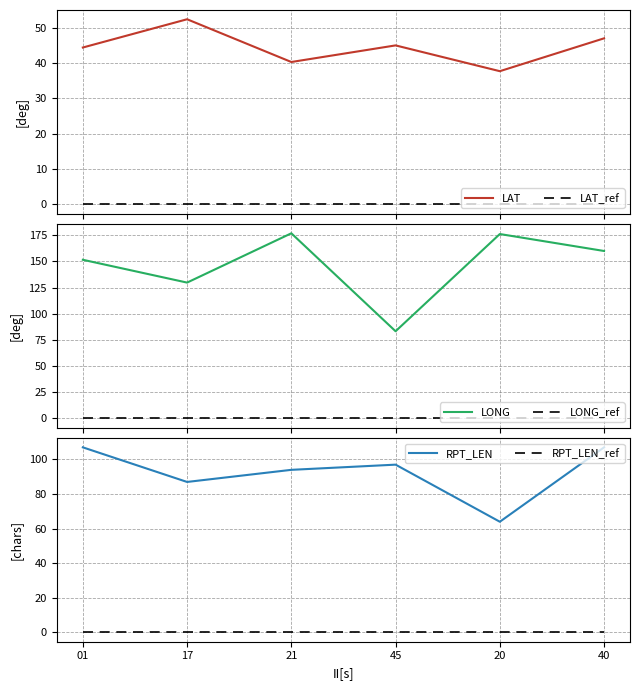

True or false: LAT_ref has more than 1 interior local peaks.

False